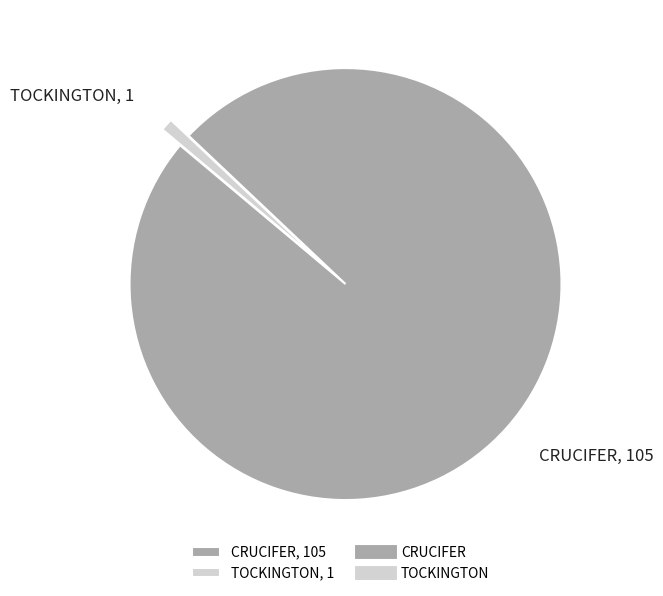

How many slices are in this pie chart?

2